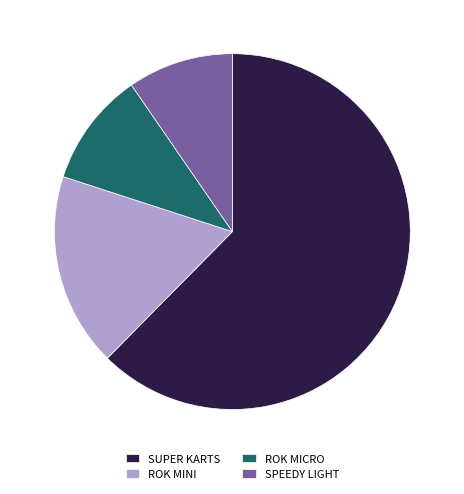

Is it true that ROK MINI is 23% of the pie?

False